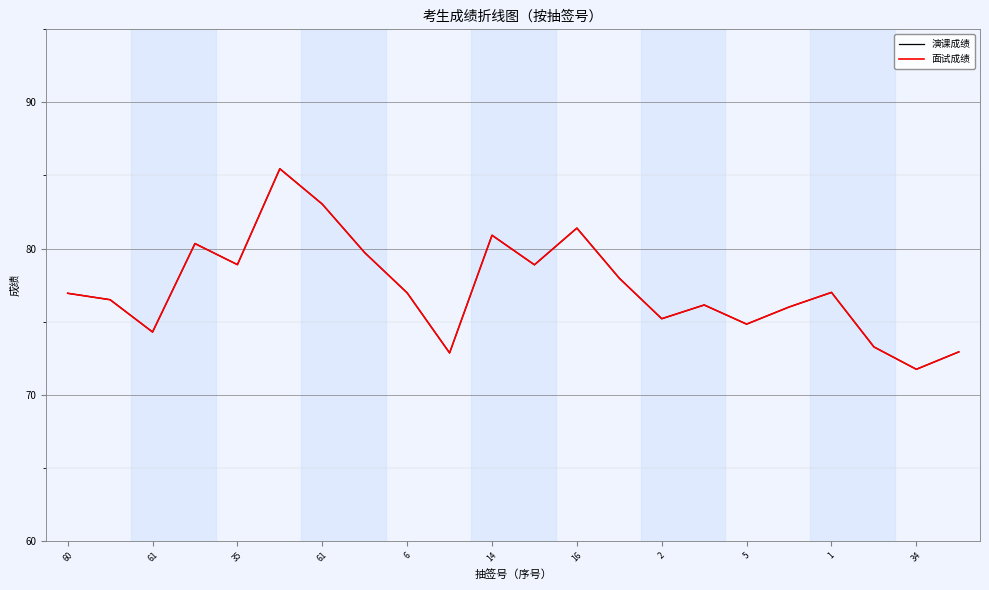

In 面试成绩, how many points are lower than both neighbors (excluding endpoints)?

7